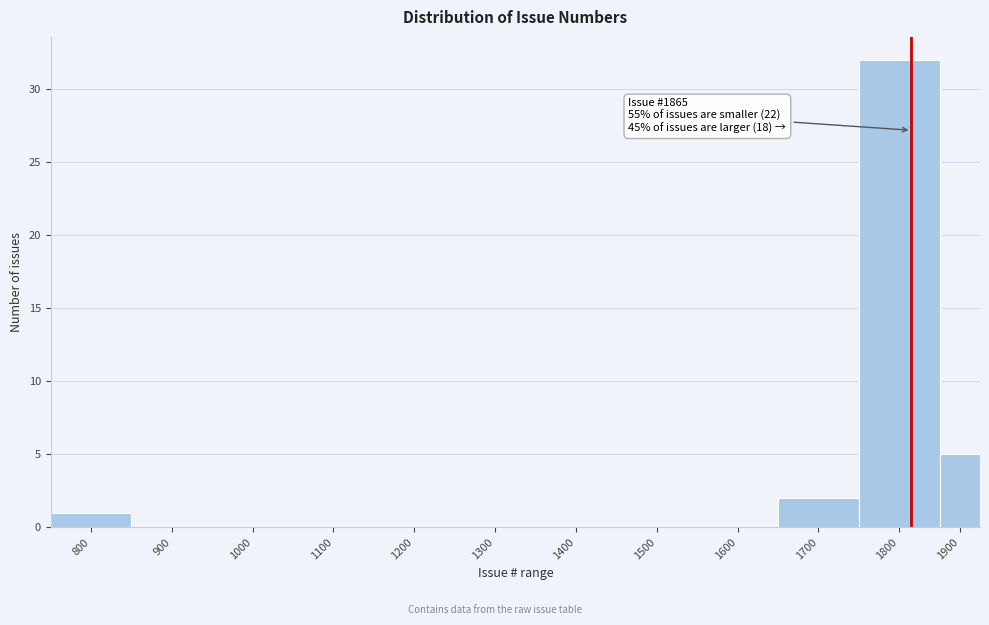

Reading left to right, what are all the values shown in this chart?

800=1	900=0	1000=0	1100=0	1200=0	1300=0	1400=0	1500=0	1600=0	1700=2	1800=32	1900=5